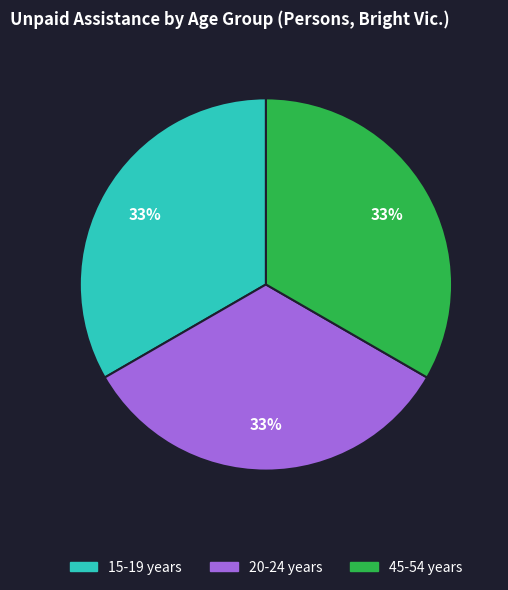

Is there a majority slice in this chart?

No